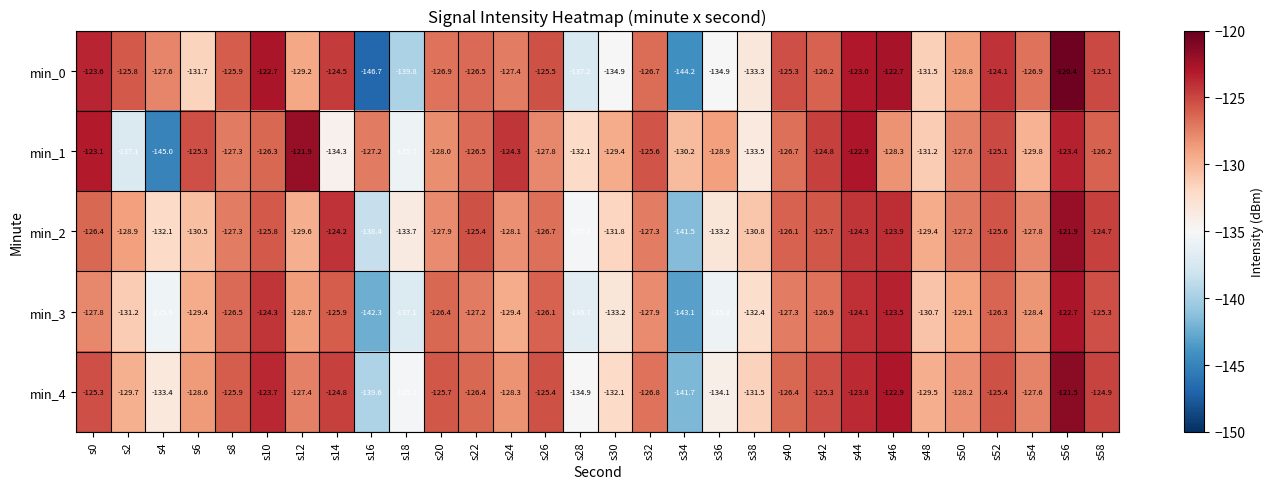

True or false: min_0 has a value of -126.2 at s42.

True